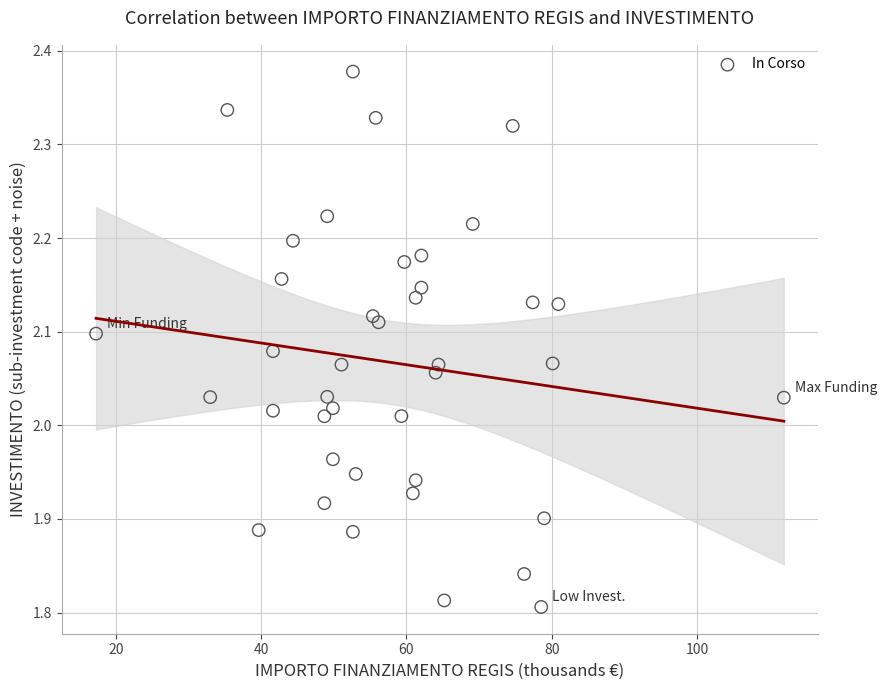

What is the range of X values (max minus min)?

94.7